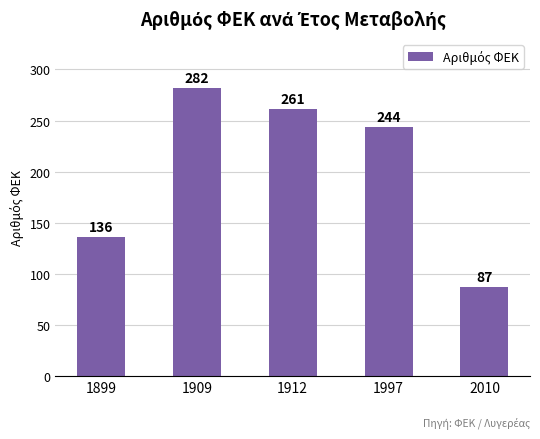

What is the minimum value shown in the chart?

87